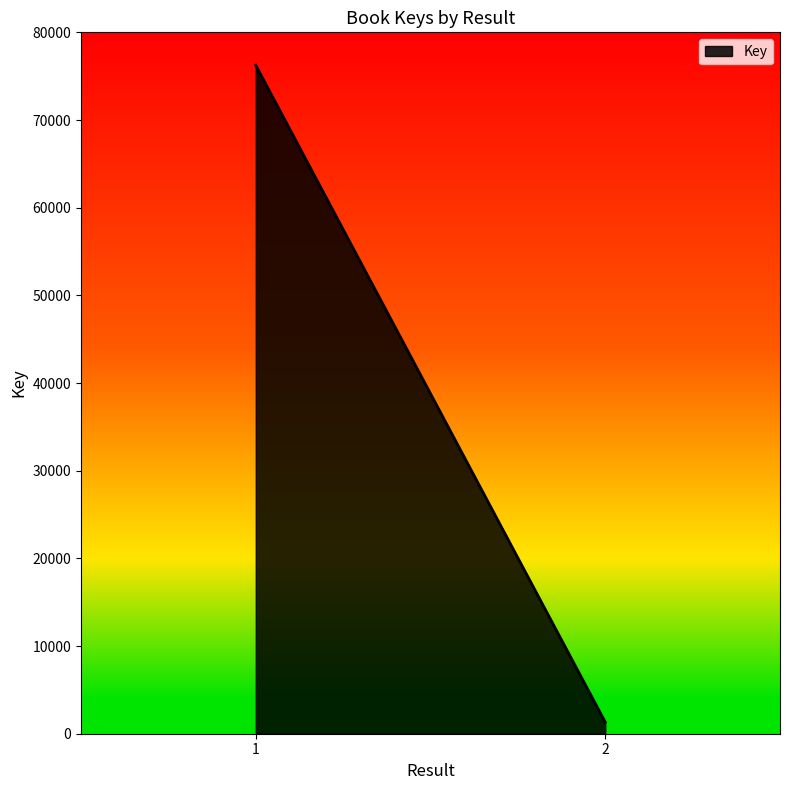

The chart shows a value of 1317 at 2. True or false?

True